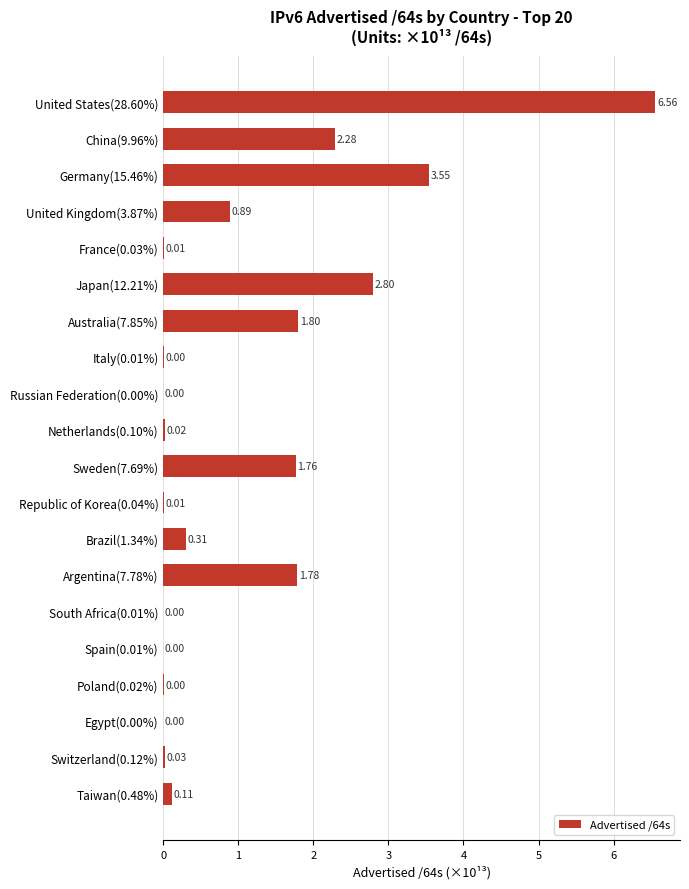

What is the sum of the values at United States(28.60%) and Brazil(1.34%)?

6.9